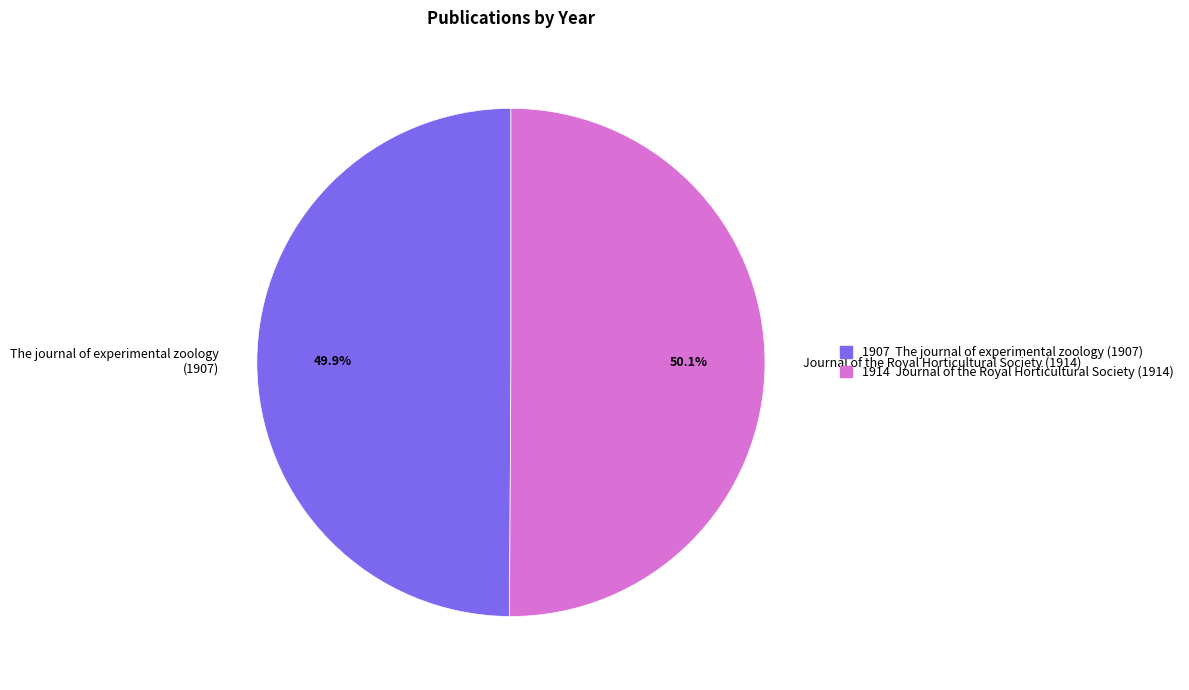

To the nearest percent, what is the average slice percentage?

50%